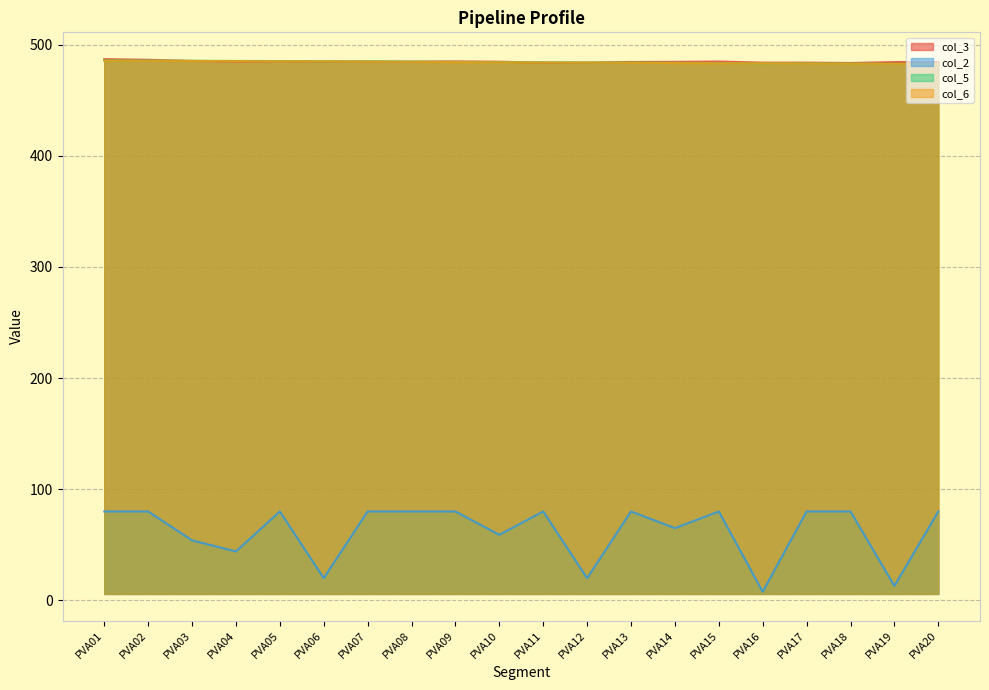

Which series has the largest total across all categories?

col_3